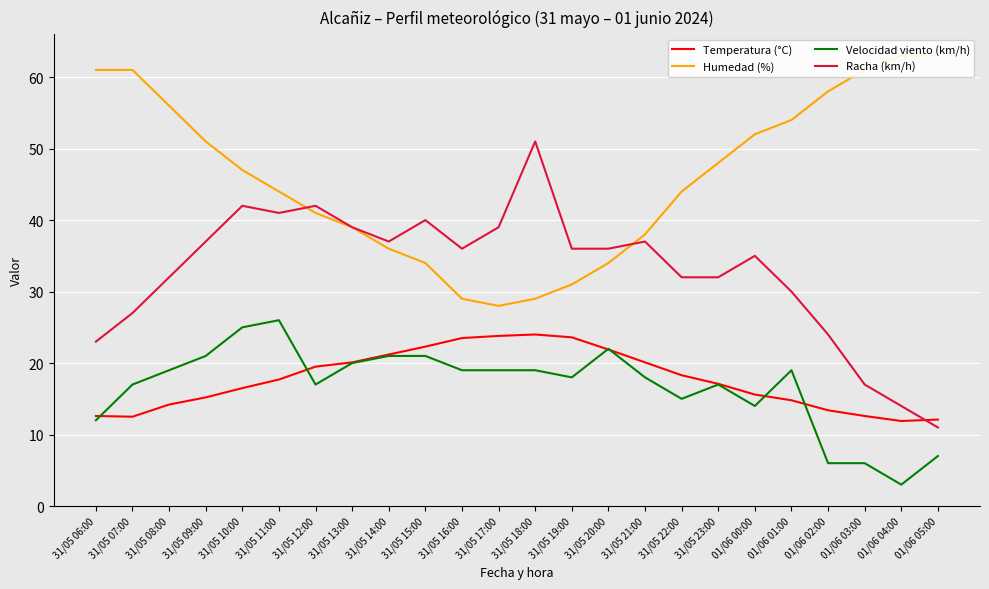

Which has a higher value, 31/05 18:00 or 31/05 19:00?

31/05 18:00